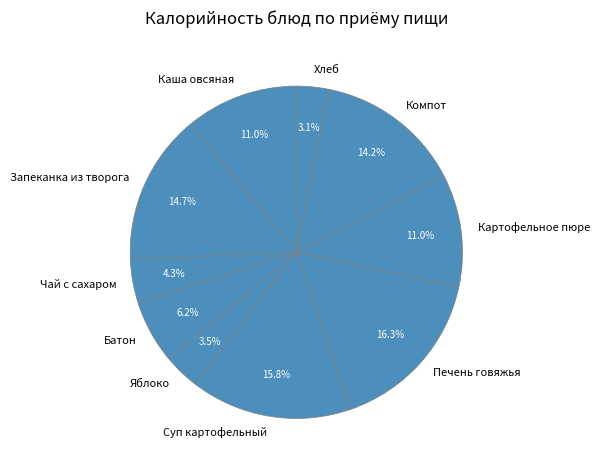

How much of the chart is everything except Запеканка из творога?

85.3%